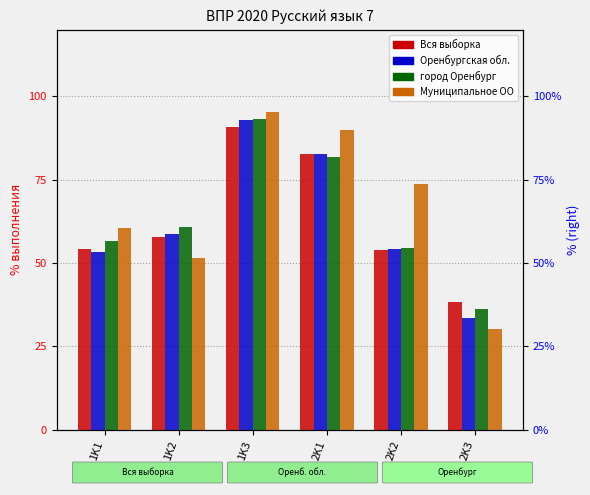

True or false: Вся выборка has a value of 82.8 at 2K1.

True